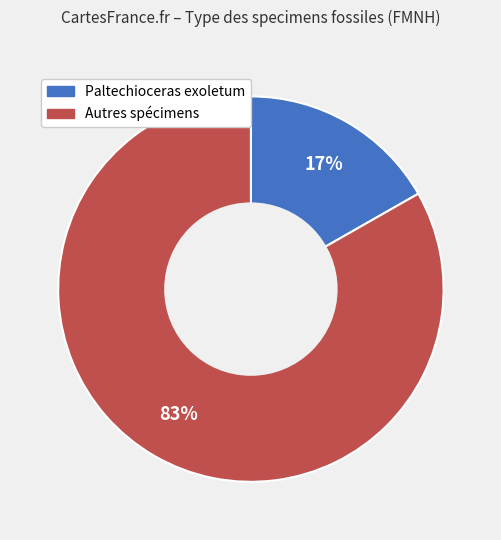

To the nearest percent, what is the difference between the largest and smallest slice percentages?

66%